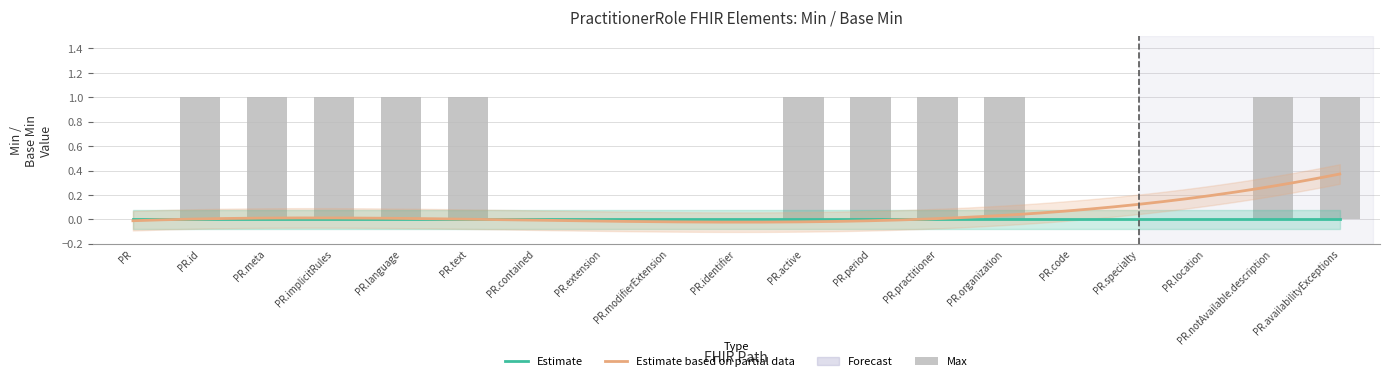

Which has a higher value, PractitionerRole.text or PractitionerRole.specialty?

PractitionerRole.text